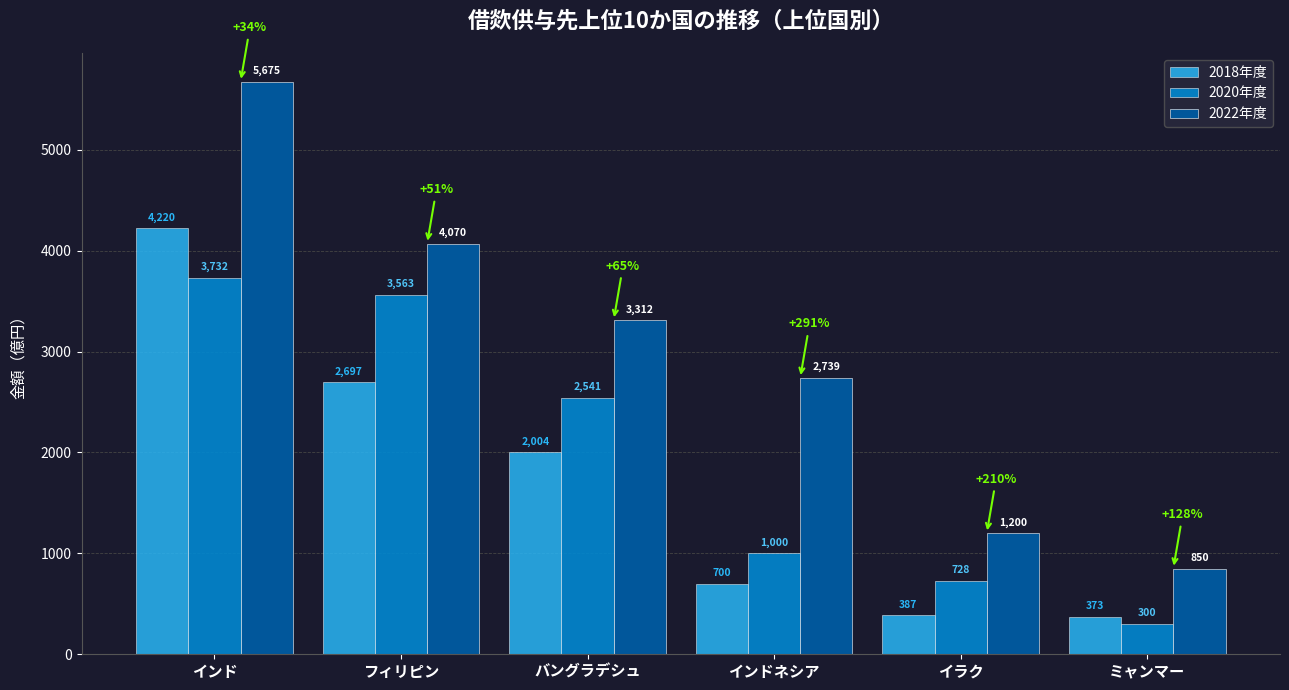

At which label does 2020年度 first exceed 2540?

インド